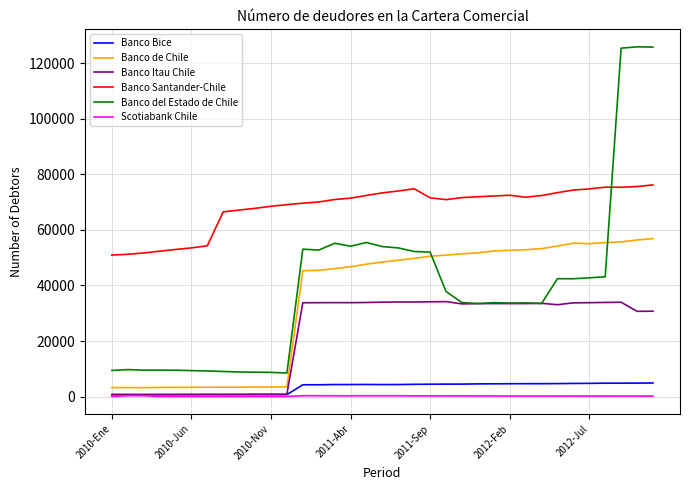

True or false: Banco Bice and Banco del Estado de Chile cross at least once.

False